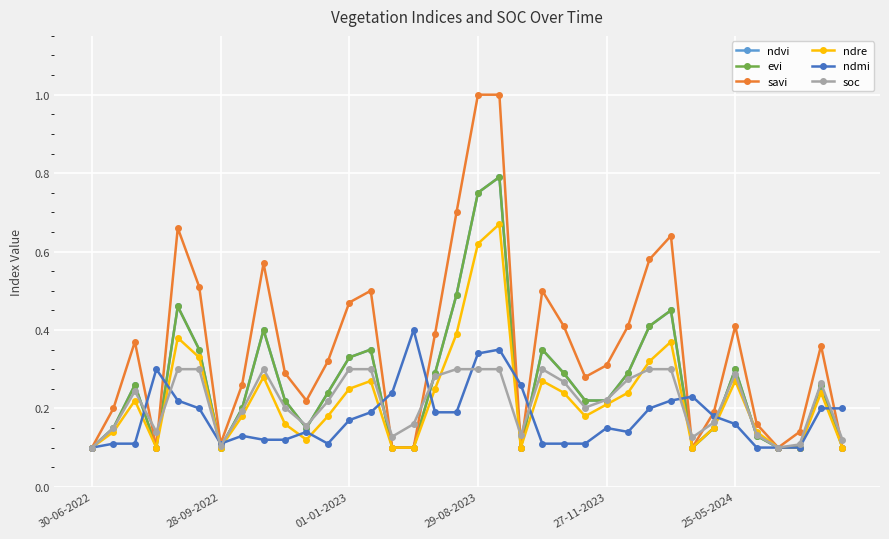

True or false: ndmi has more than 0 points higher than both neighbors.

True